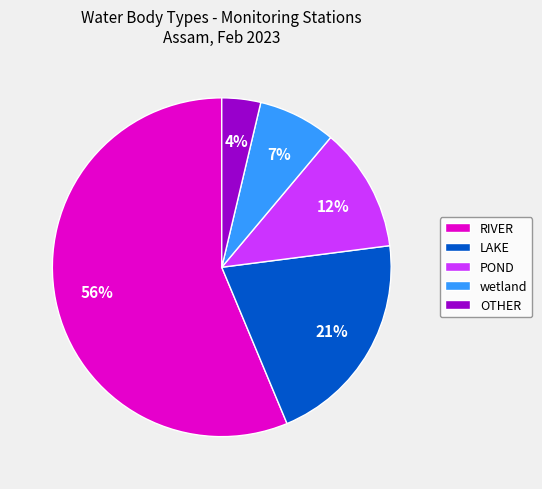

To the nearest percent, what is the average slice percentage?

20%